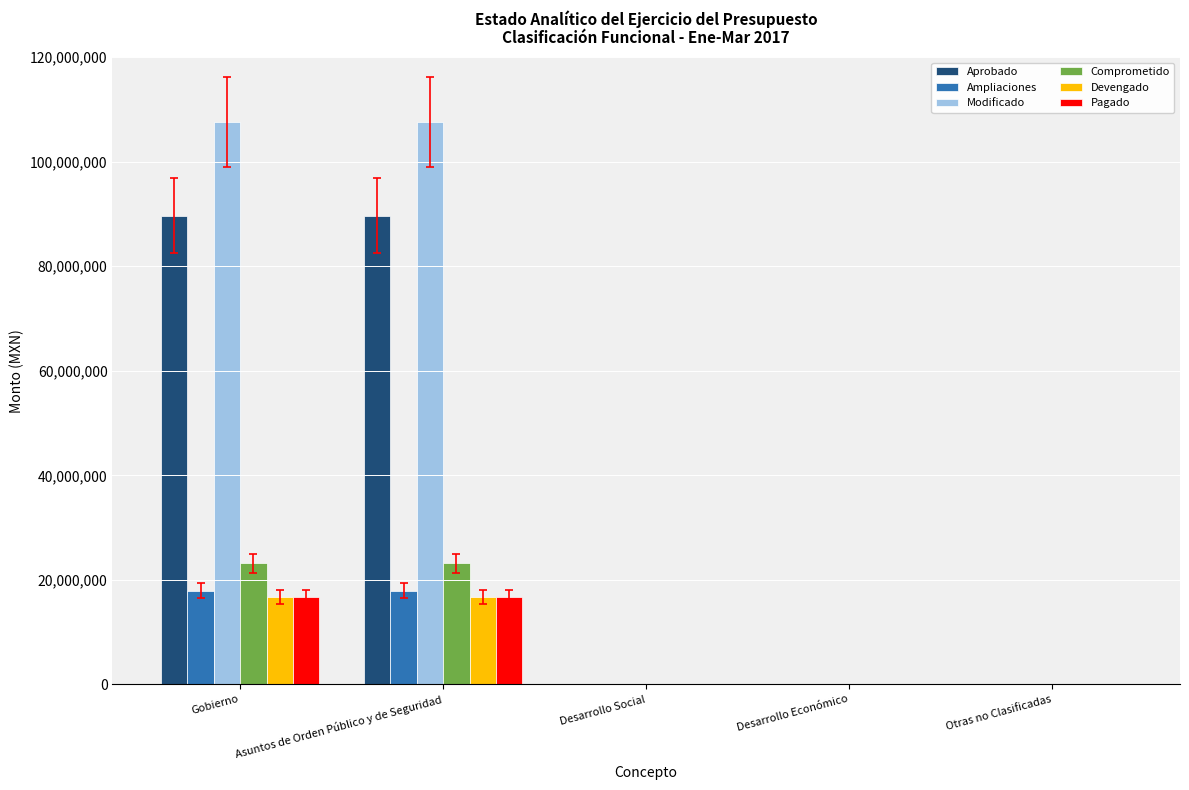

Which series has the largest range (max minus min)?

Modificado